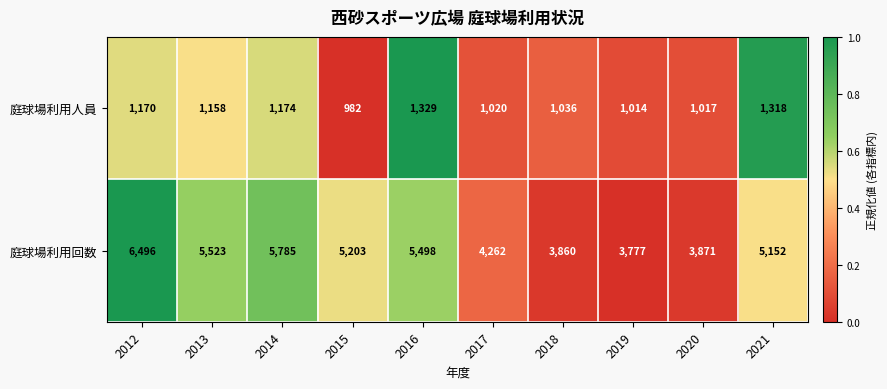

Rank the series by their maximum value, from highest to lowest.

庭球場利用回数, 庭球場利用人員